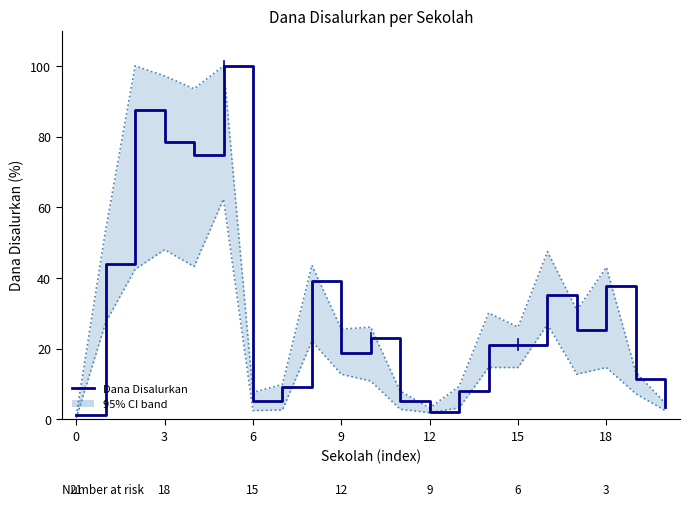

Does the chart have visible grid lines?

No